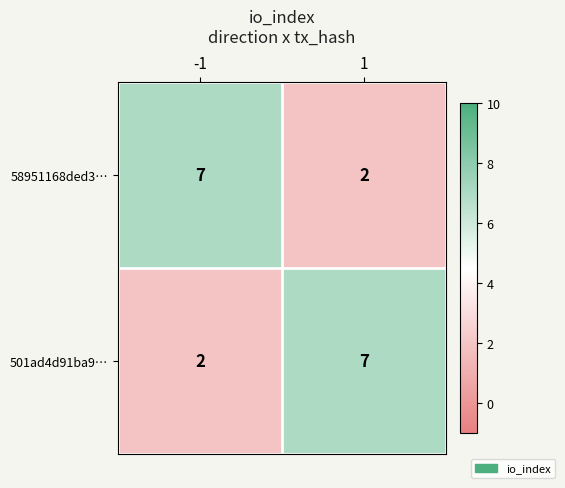

Rank the series at -1 from lowest to highest value.

501ad4d91ba9…, 58951168ded3…